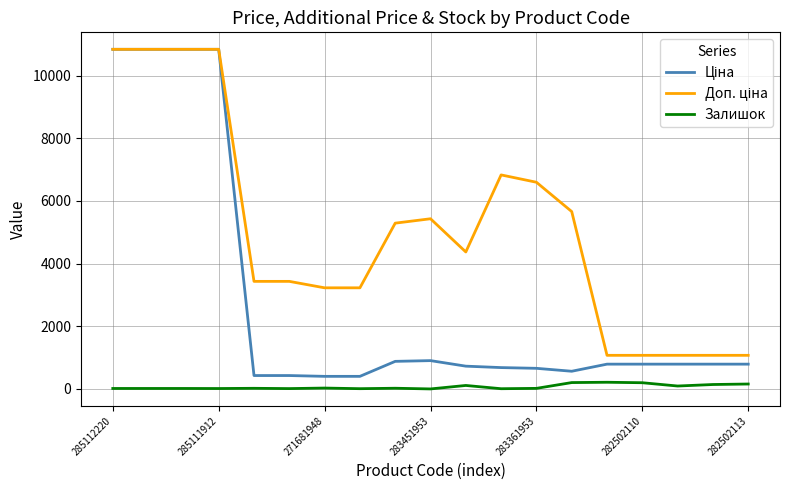

What is the greatest value displayed?

10840.1